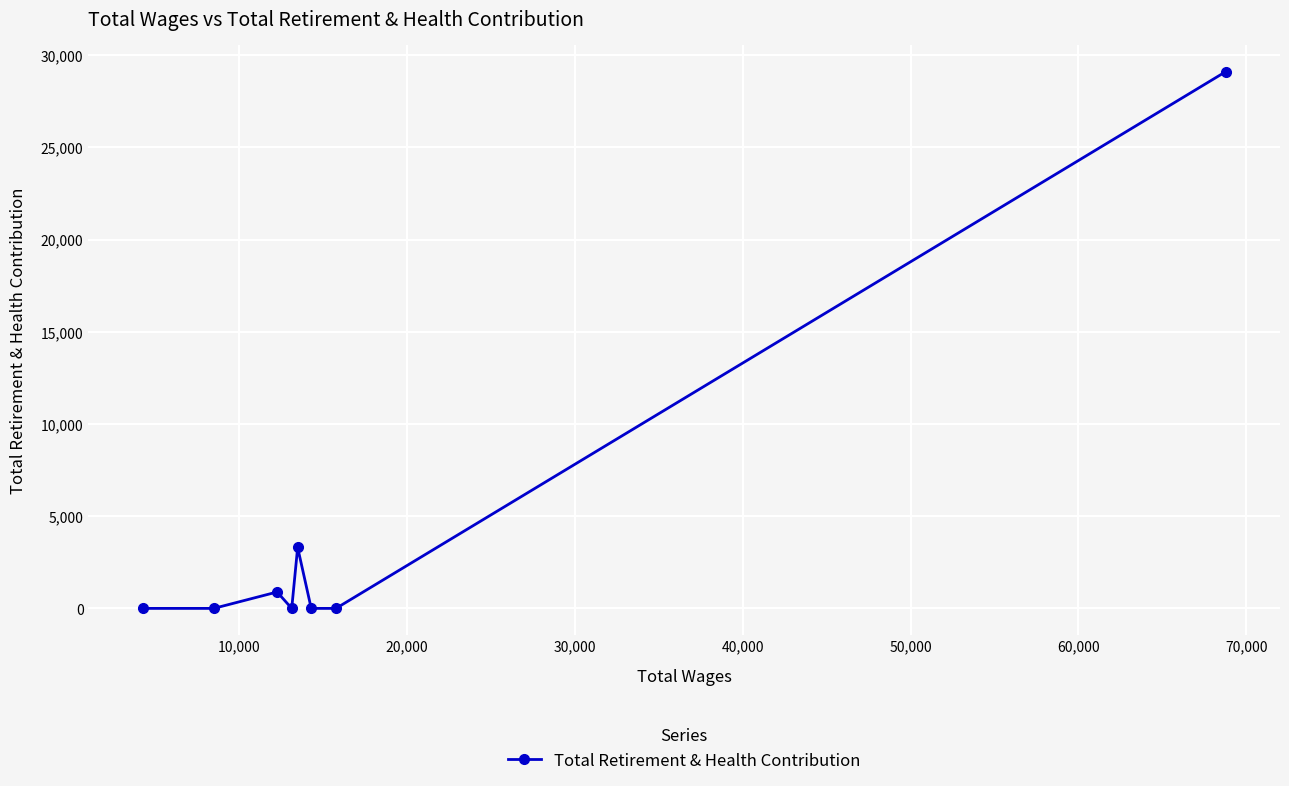

Is this an area chart (filled region under the line)?

No